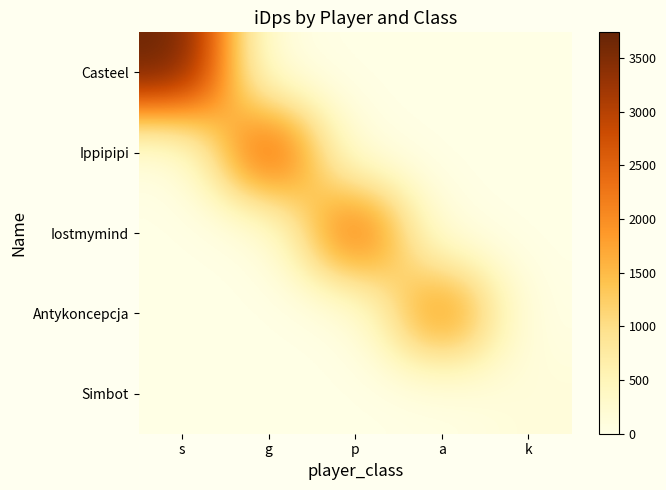

Reading left to right, list all the values displayed in this chart.

Casteel: s=3739.9	g=0.0	p=0.0	a=0.0	k=0.0
Ippipipi: s=0.0	g=2891.9	p=0.0	a=0.0	k=0.0
Iostmymind: s=0.0	g=0.0	p=2646.9	a=0.0	k=0.0
Antykoncepcja: s=0.0	g=0.0	p=0.0	a=2250.0	k=0.0
Simbot: s=0.0	g=0.0	p=0.0	a=0.0	k=135.4